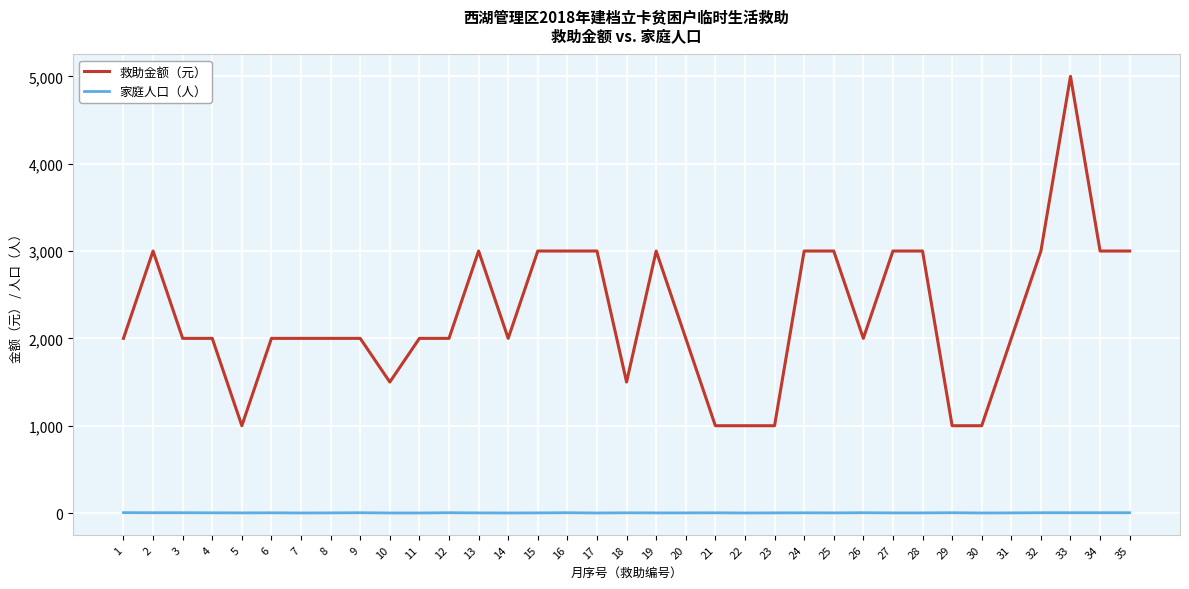

What is the difference between the maximum and minimum values in the 救助金额（元） series?

4000